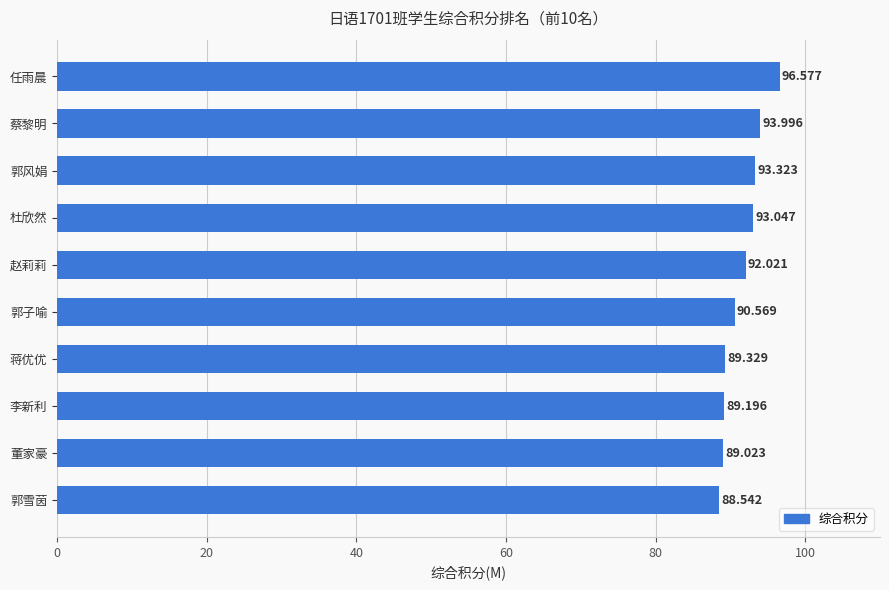

What is the maximum value shown in the chart?

96.6